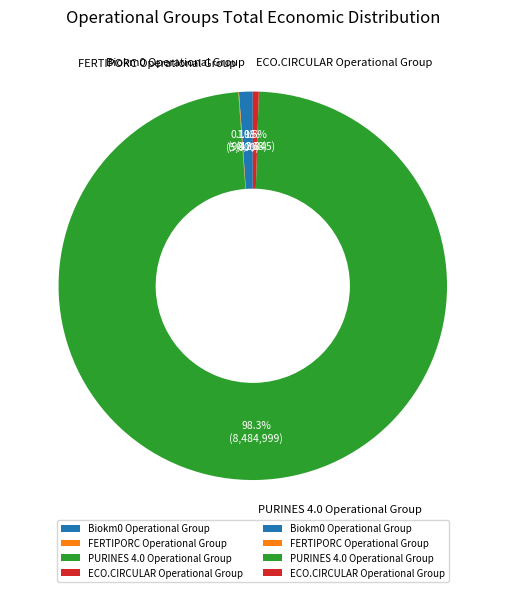

How much of the chart is everything except Biokm0 Operational Group?

98.9%